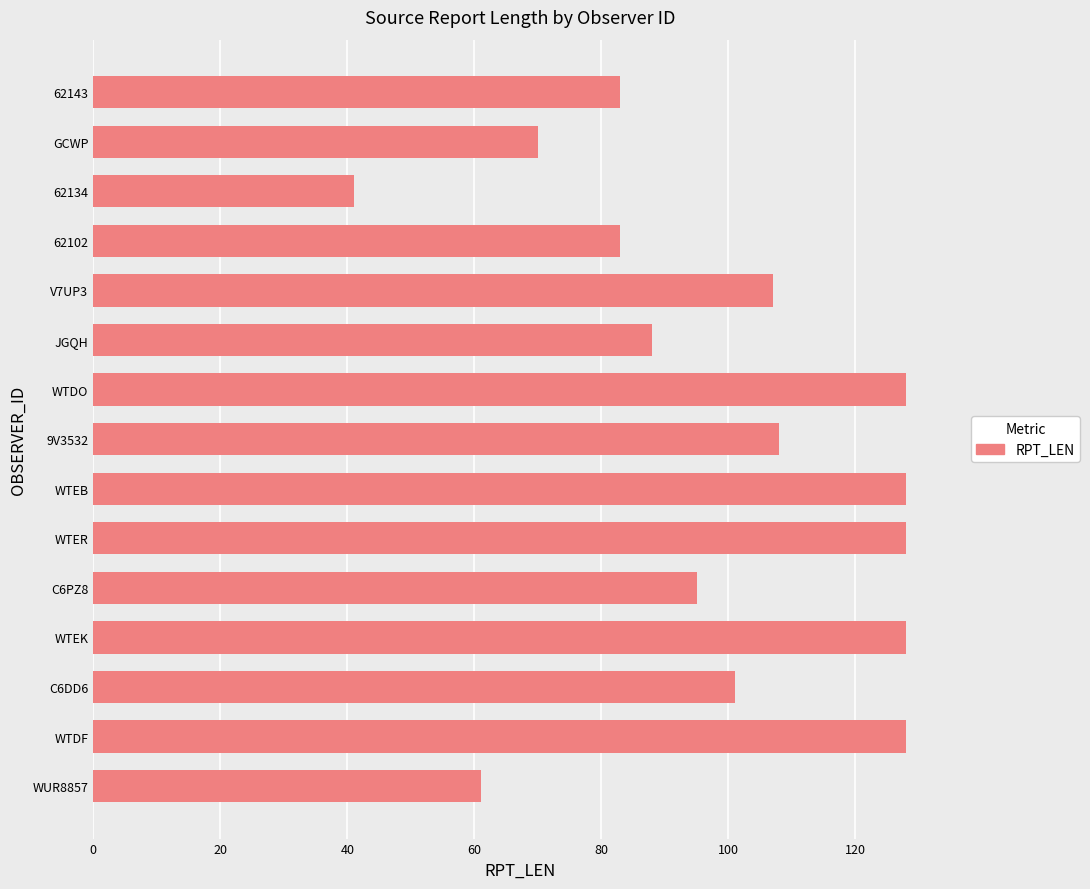

How many values are below 101?

7